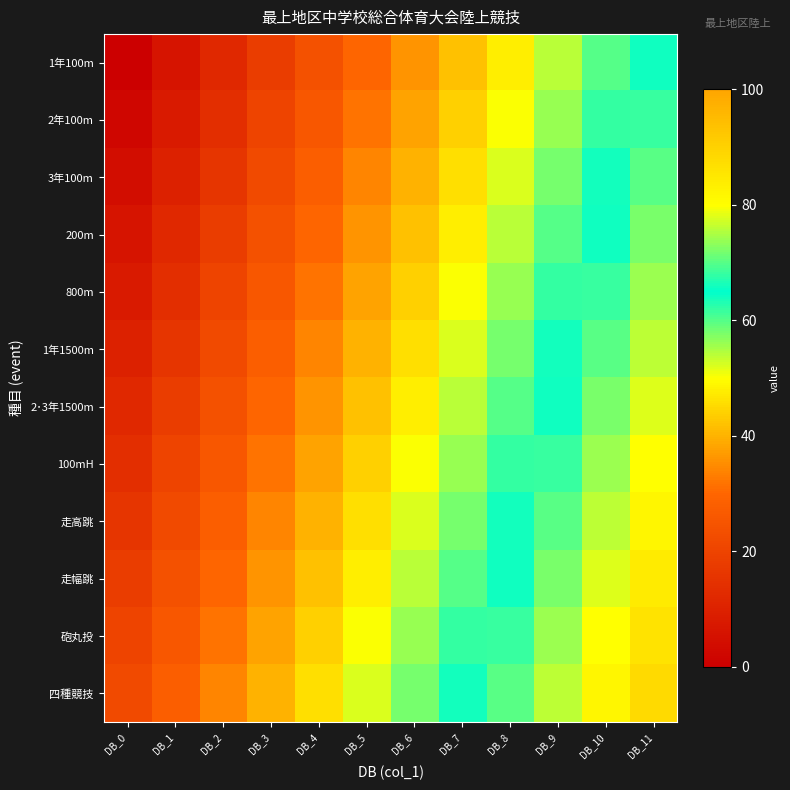

At which category does the chart reach its minimum across all series?

DB_0